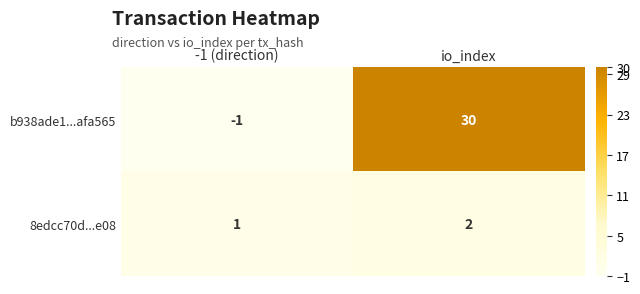

True or false: b938ade1...afa565 has a value of -1 at -1 (direction).

True